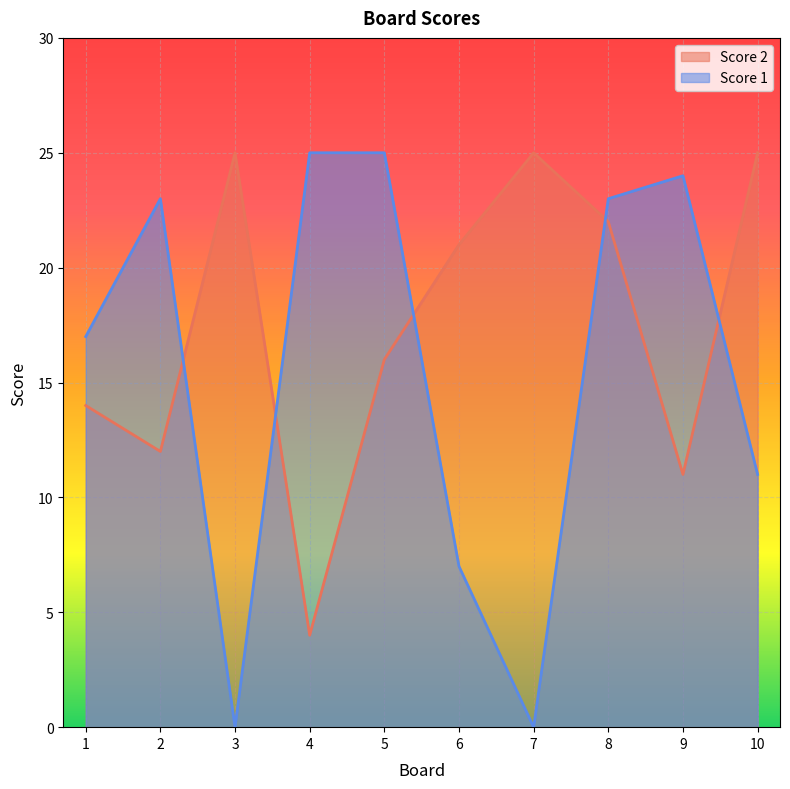

What is the sum of all Score 1 values?

155